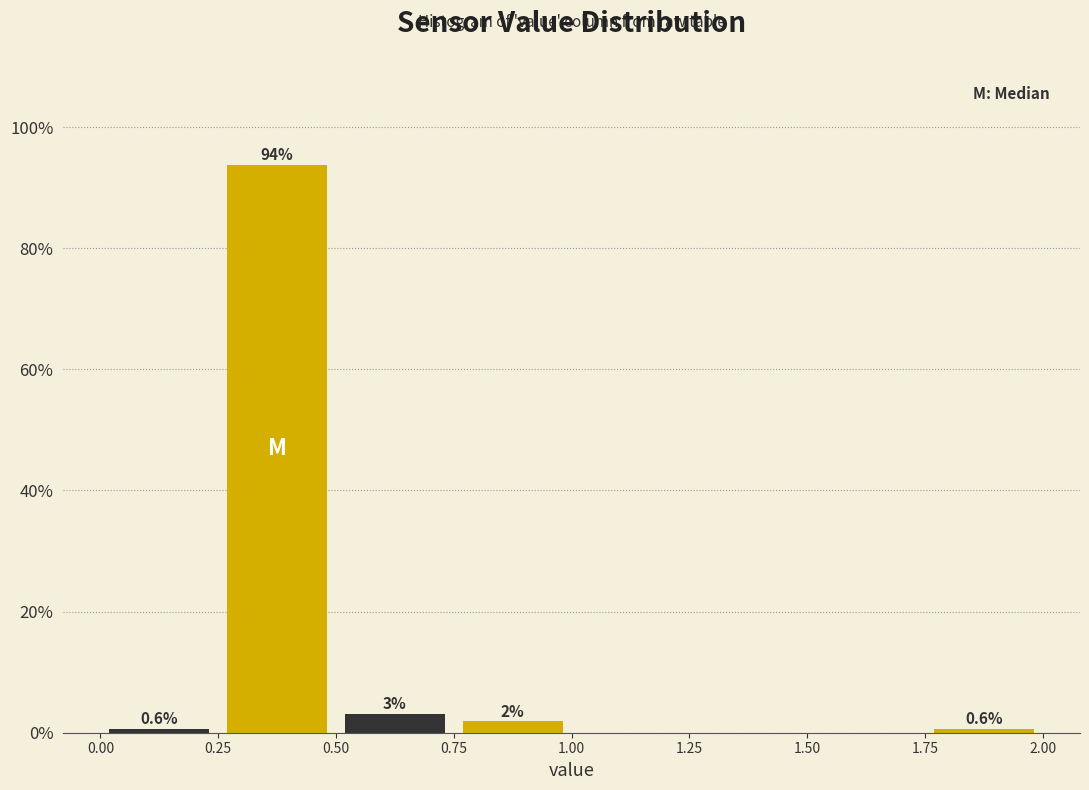

Which range on the x-axis has the tallest bar?

0.25 to 0.50